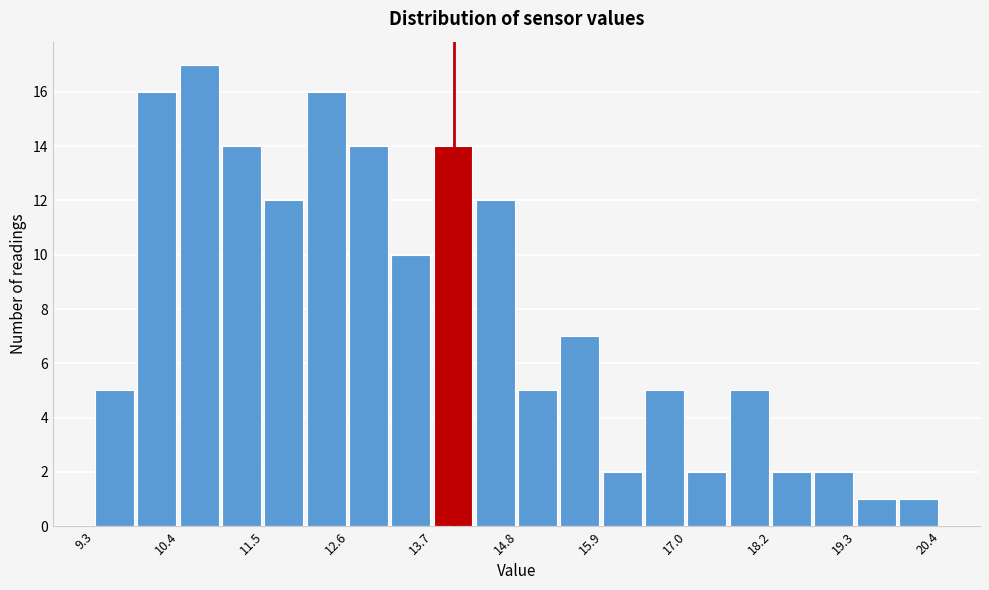

Read against the x-axis, roughly where is the centre of the tallest bar?

10.6